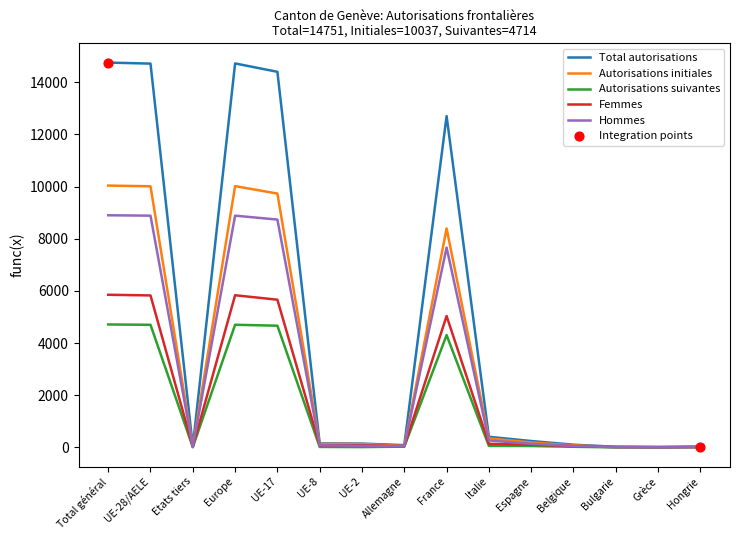

Where is Femmes nearest to the value 2931?

France